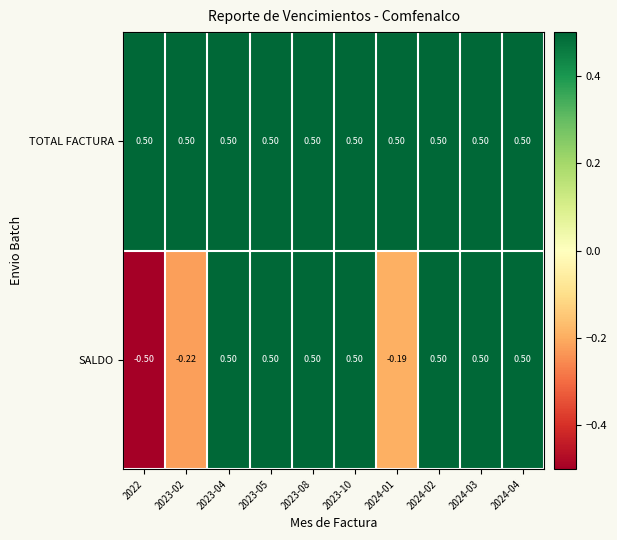

Rank the series at 2024-01 from lowest to highest value.

SALDO, TOTAL FACTURA